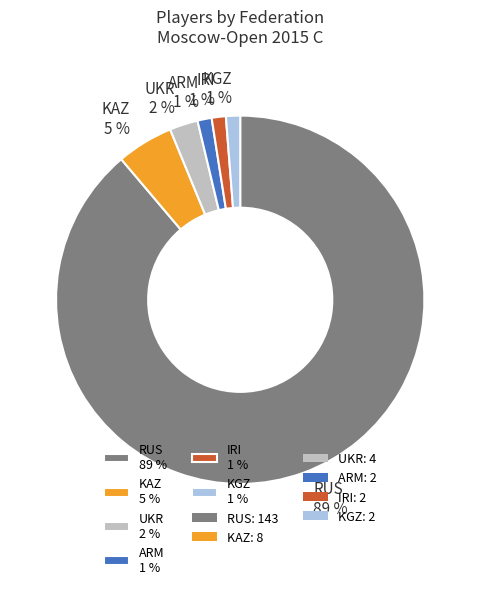

To the nearest percent, what is the average slice percentage?

17%